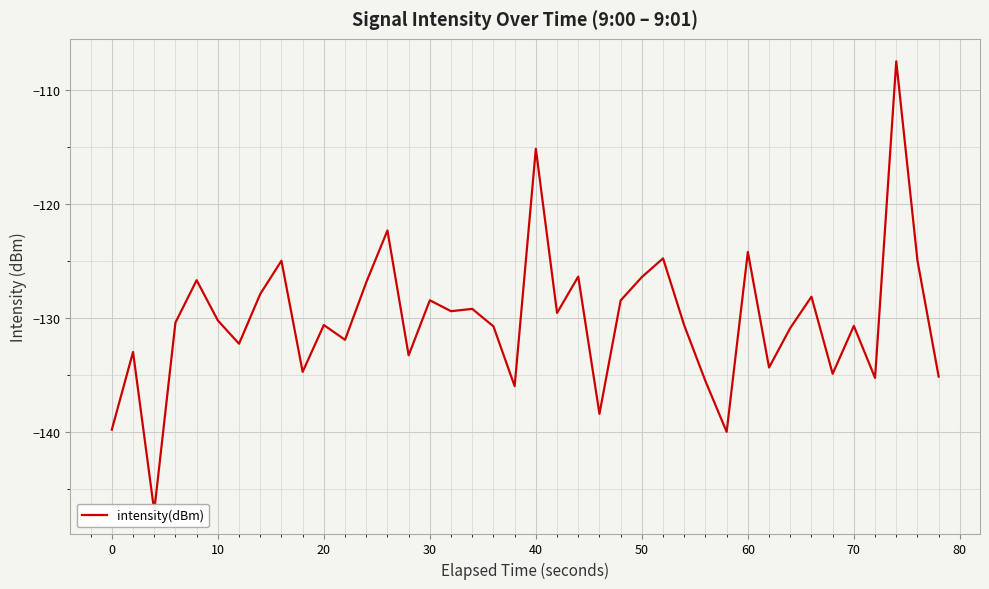

What is the minimum value shown in the chart?

-147.0